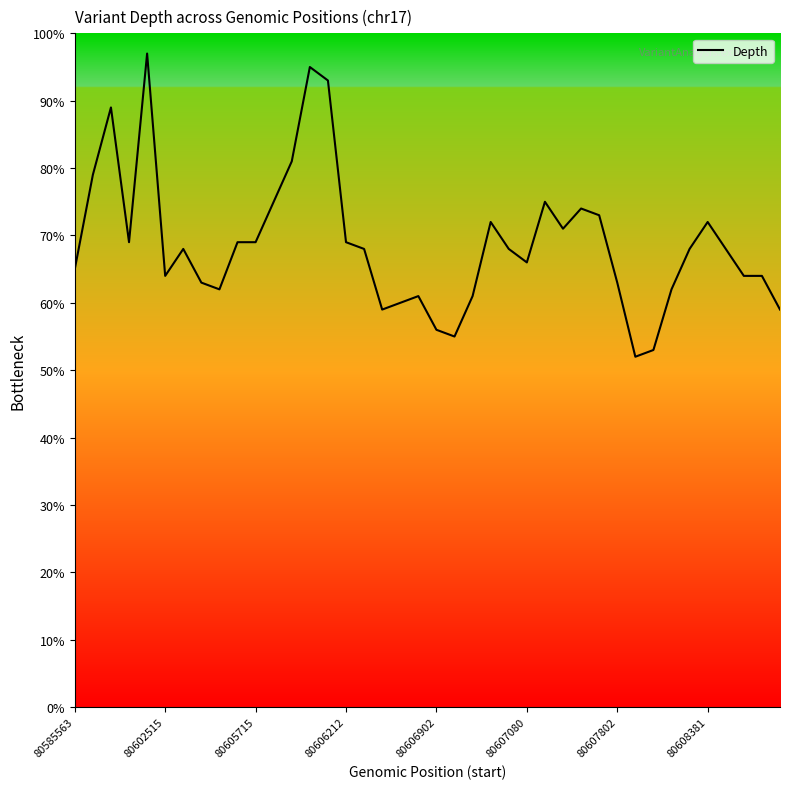

What is the maximum value shown in the chart?

97